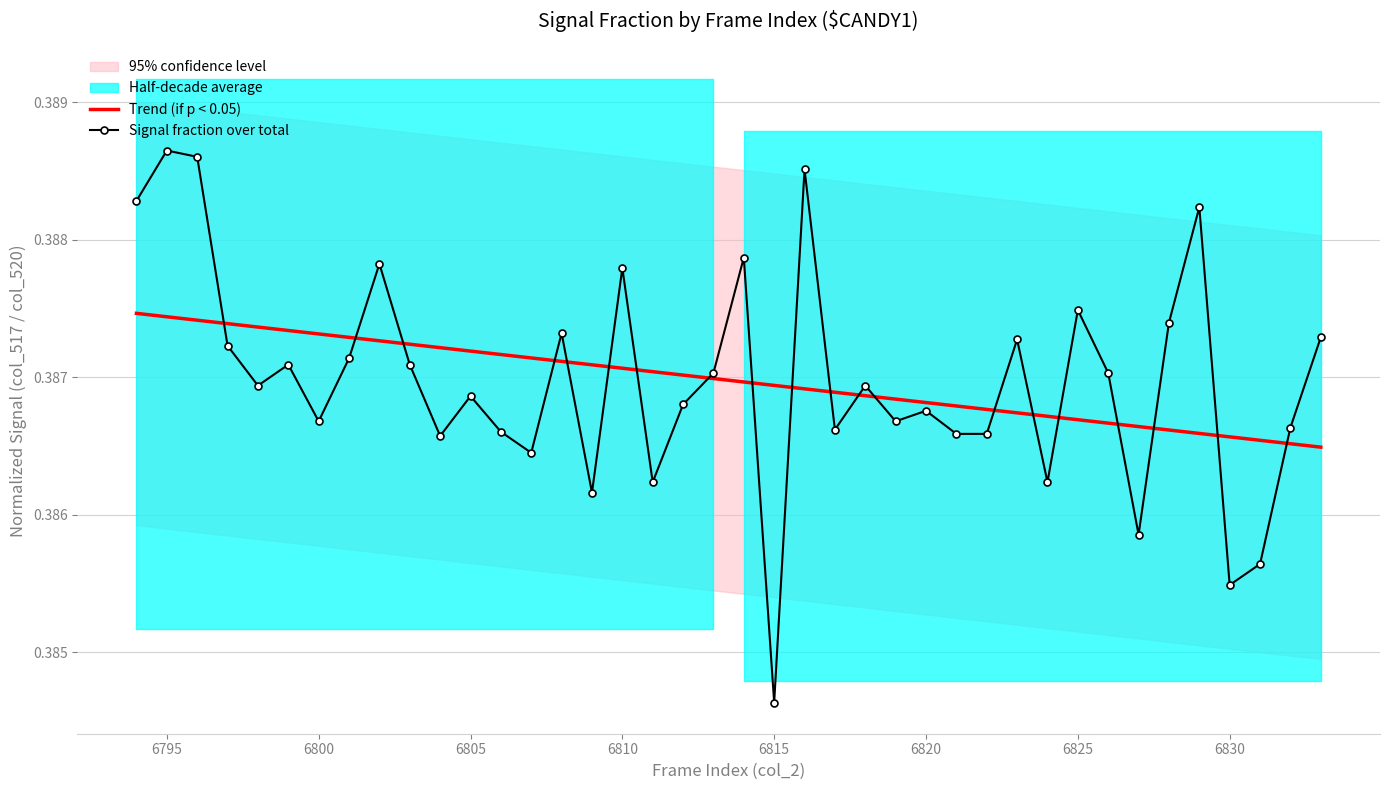

At which label is Signal fraction over total closest to 0?

6815